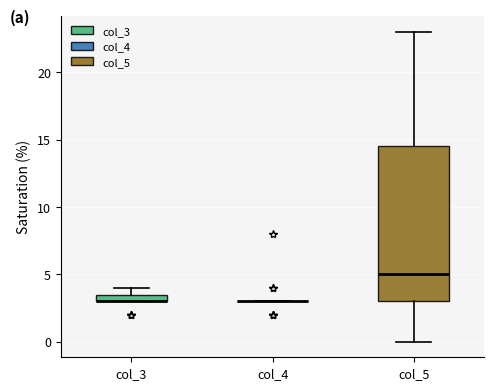

Where does the median line of the box for col_5 sit on the y-axis? The values are not printed on the chart, so give them approximately, as read against the axis.

5.0